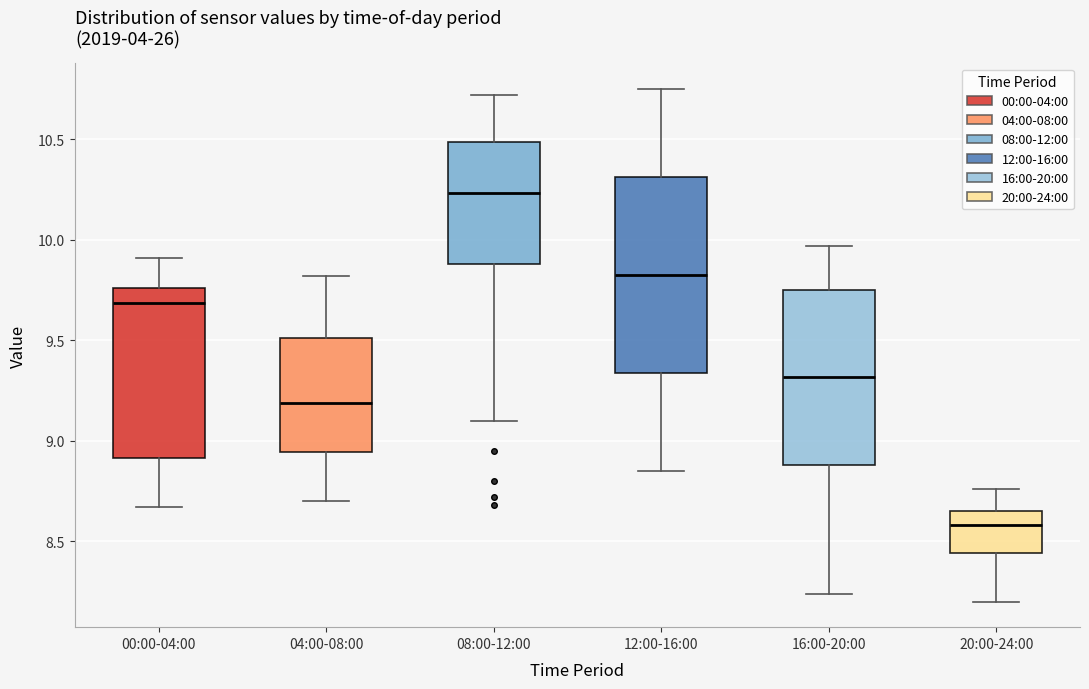

Which box has the highest median line?

08:00-12:00